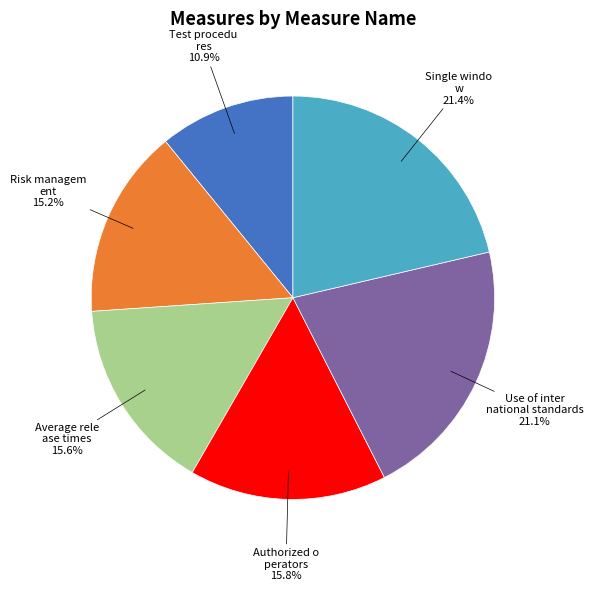

Does any single category account for the majority?

No